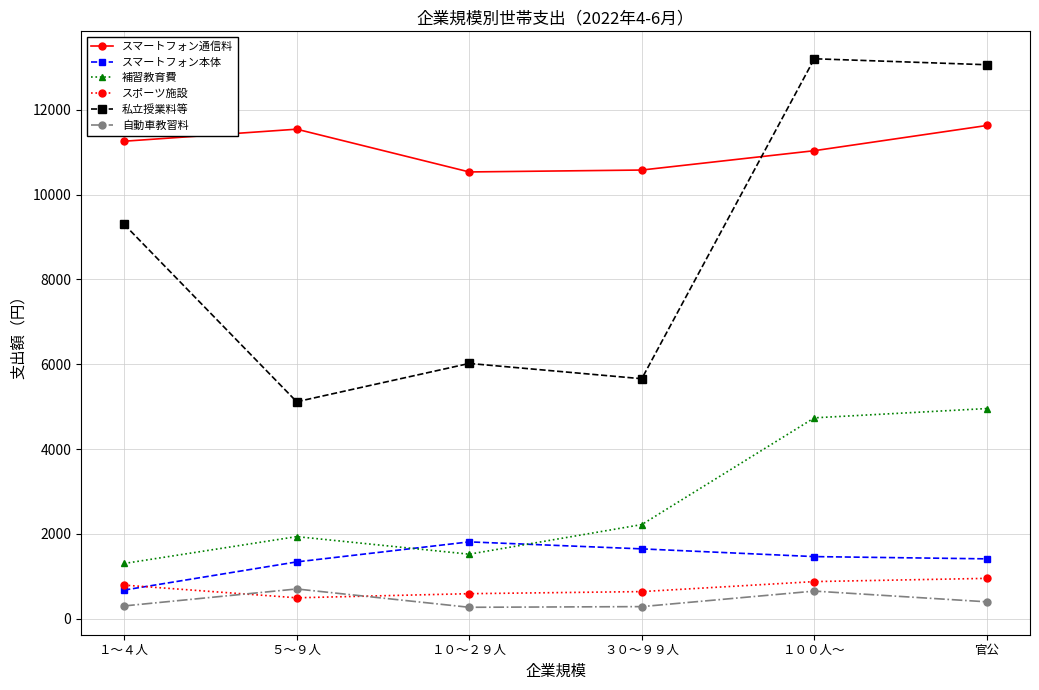

In 私立授業料等, how many points are higher than both neighbors (excluding endpoints)?

2